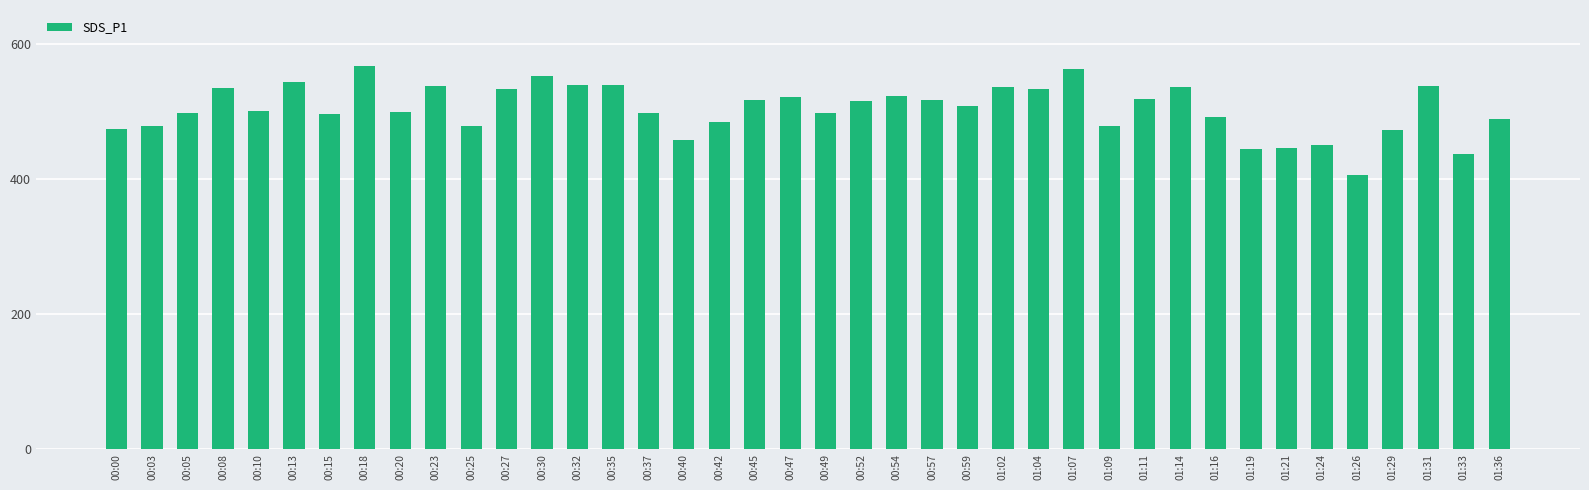

The chart shows a value of 495.5 at 00:15. True or false?

True